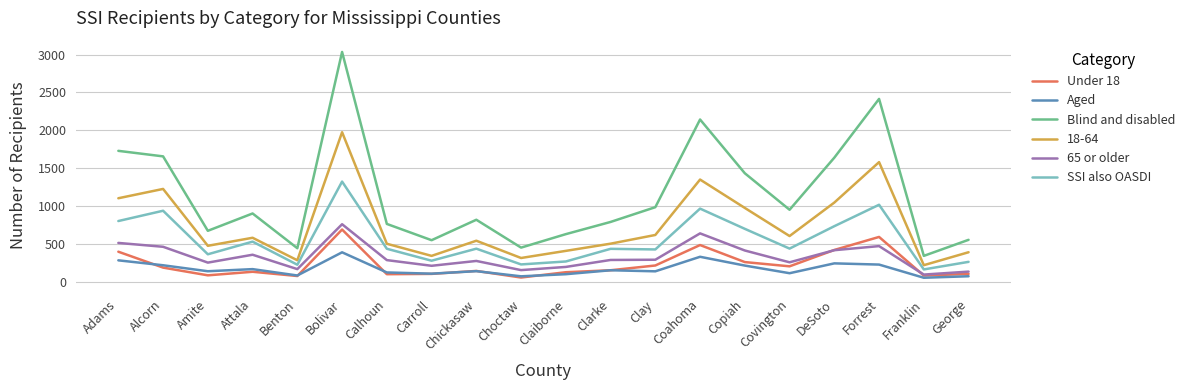

Which series has the largest range (max minus min)?

Blind and disabled